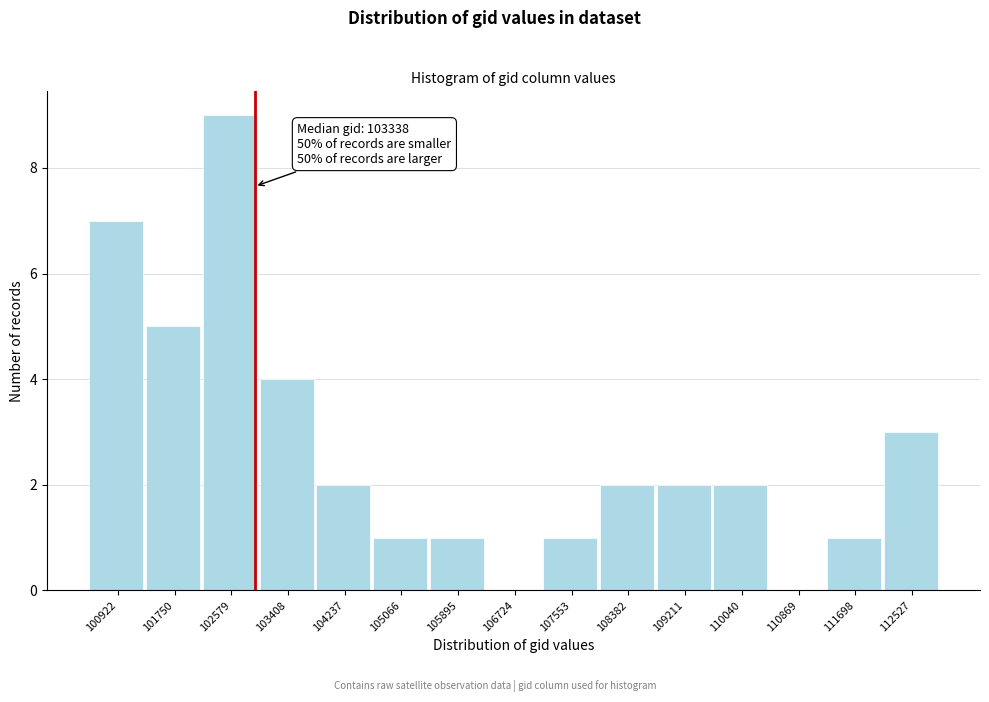

Reading left to right, what are all the values shown in this chart?

100922=7	101750=5	102579=9	103408=4	104237=2	105066=1	105895=1	106724=0	107553=1	108382=2	109211=2	110040=2	110869=0	111698=1	112527=3